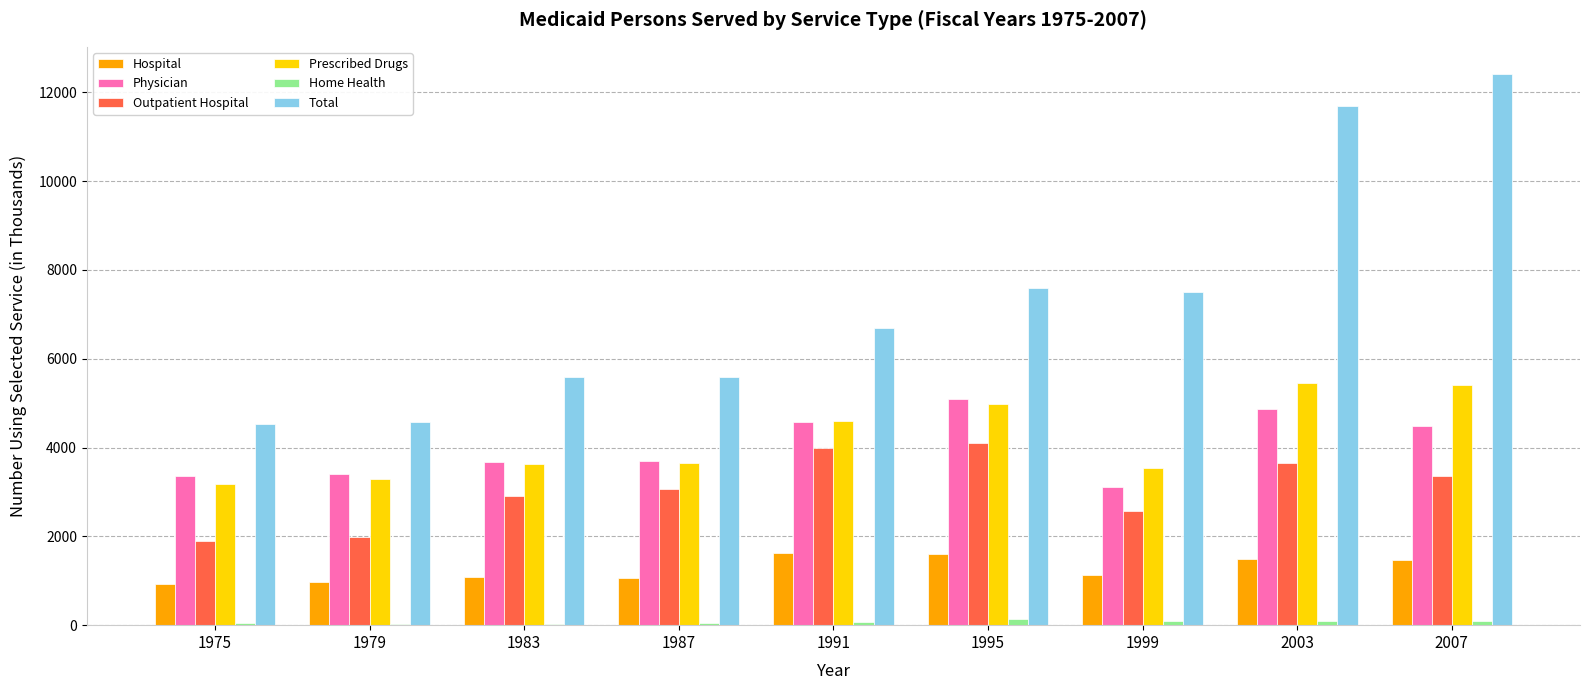

At which label is Prescribed Drugs closest to 4316?

1991